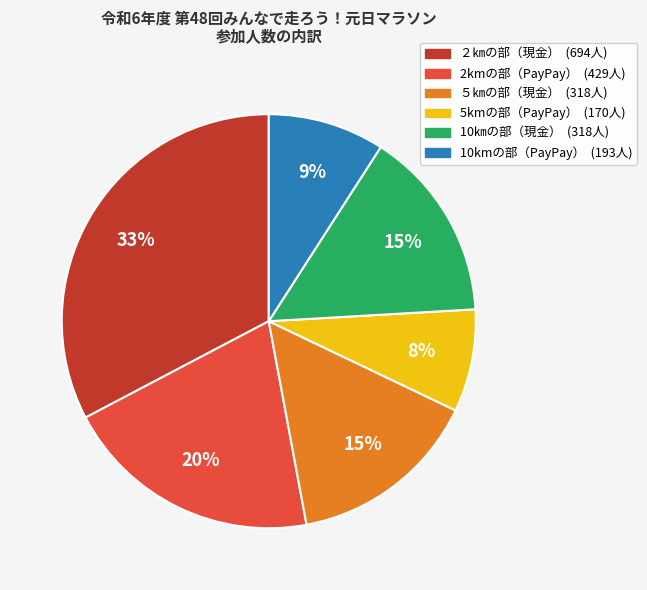

Is the sum of ５㎞の部（現金） and 2kmの部（PayPay） greater than half?

No